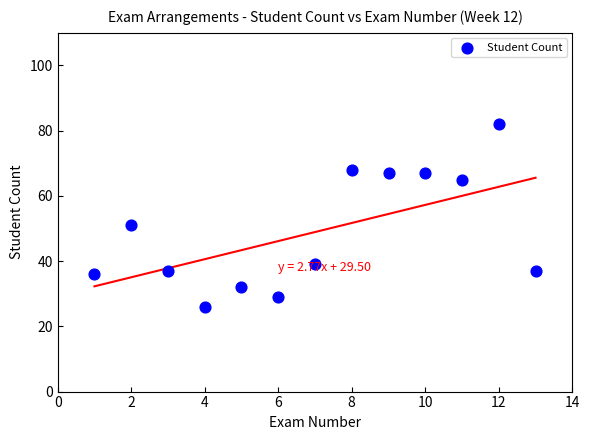

What Y value in the scatter plot is closest to 54?

51